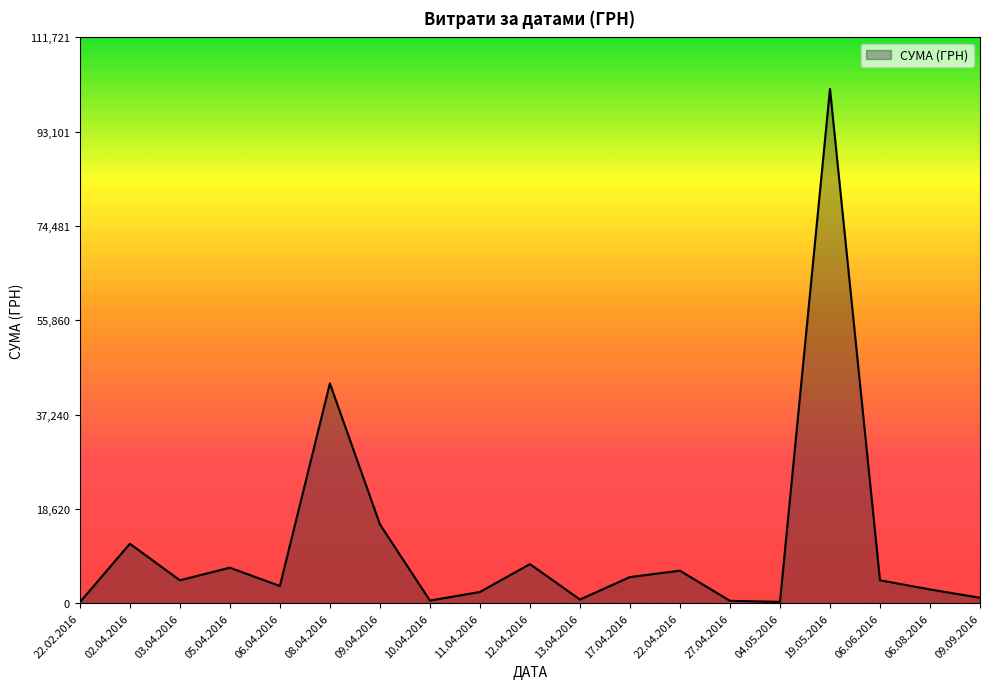

At which category does the chart reach its peak across all series?

19.05.2016